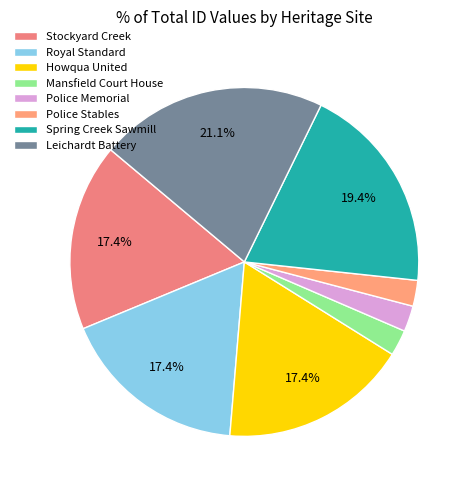

How many slices are in this pie chart?

8